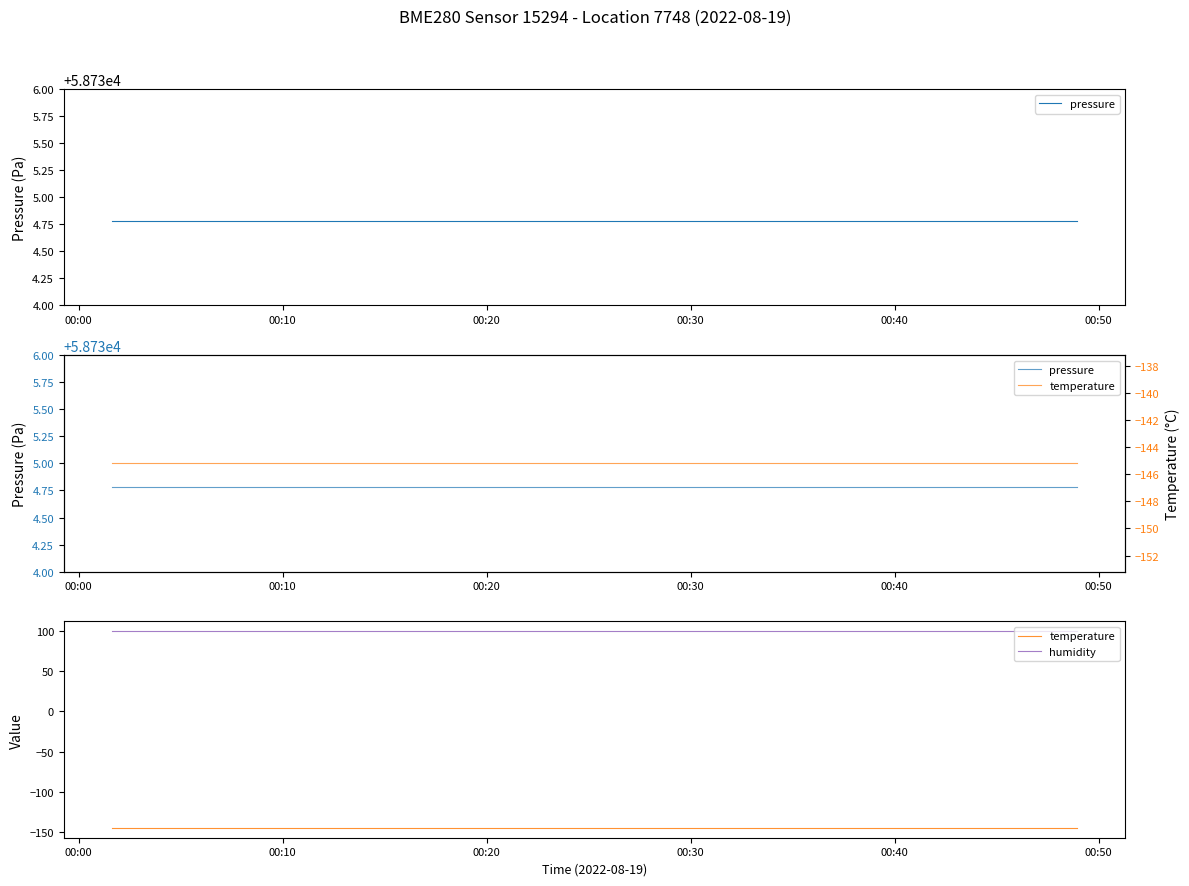

True or false: temperature and pressure intersect in this chart.

False